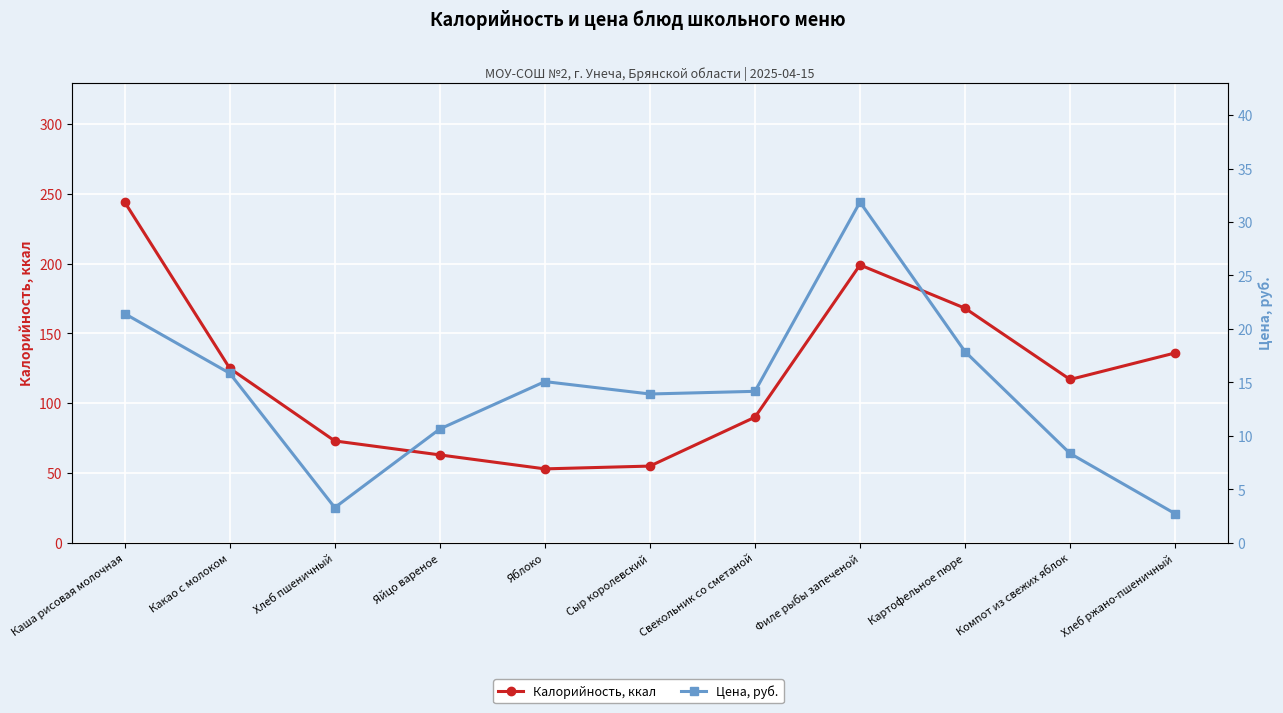

Which category has the highest value in the Цена, руб. series?

Филе рыбы запеченой